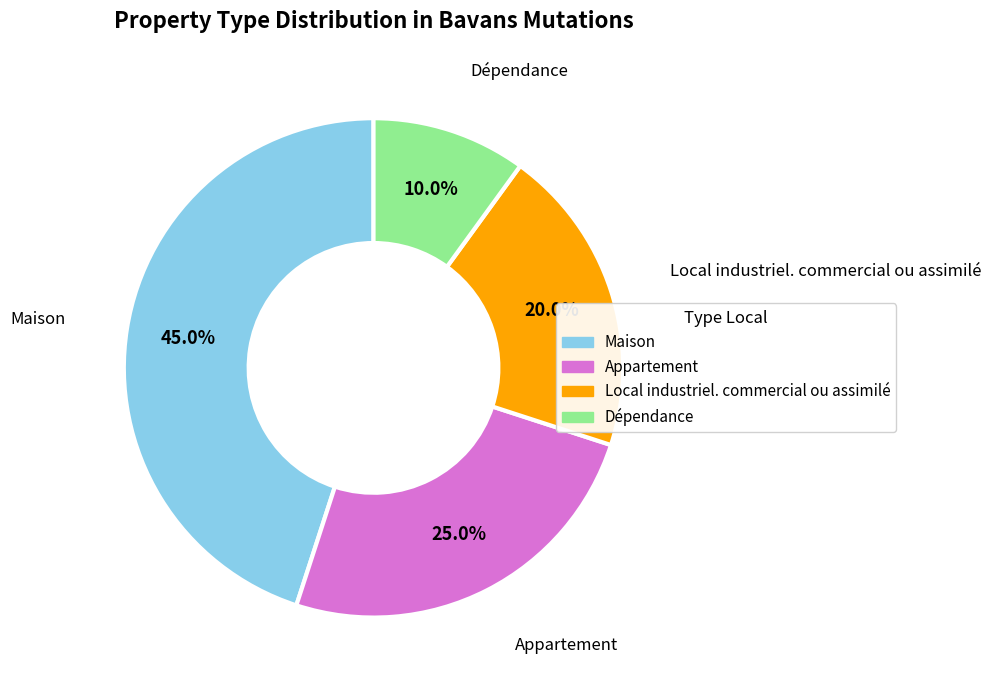

What is the total percentage of Dépendance and Appartement?

35.0%